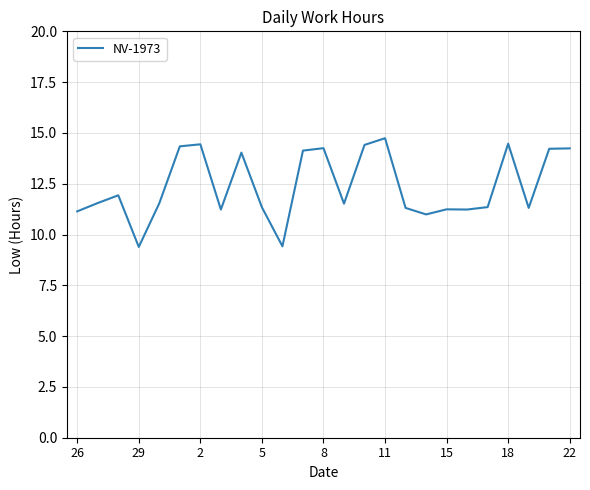

What is the maximum value shown in the chart?

14.7